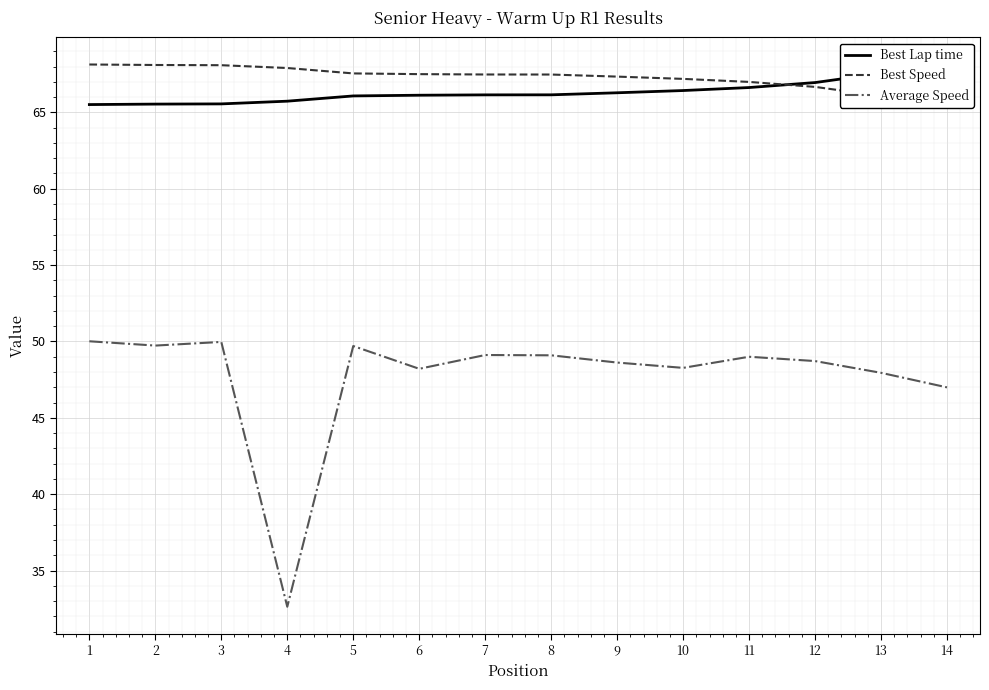

What is the sum of all Best Speed values?

942.3